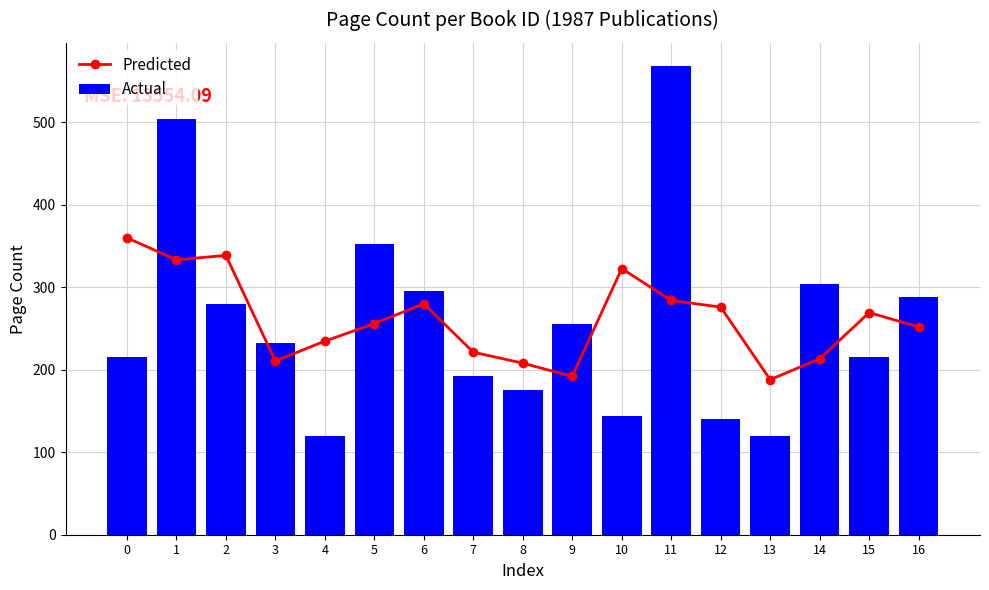

Is the value of Actual at 8 greater than the value of Predicted at 14?

No